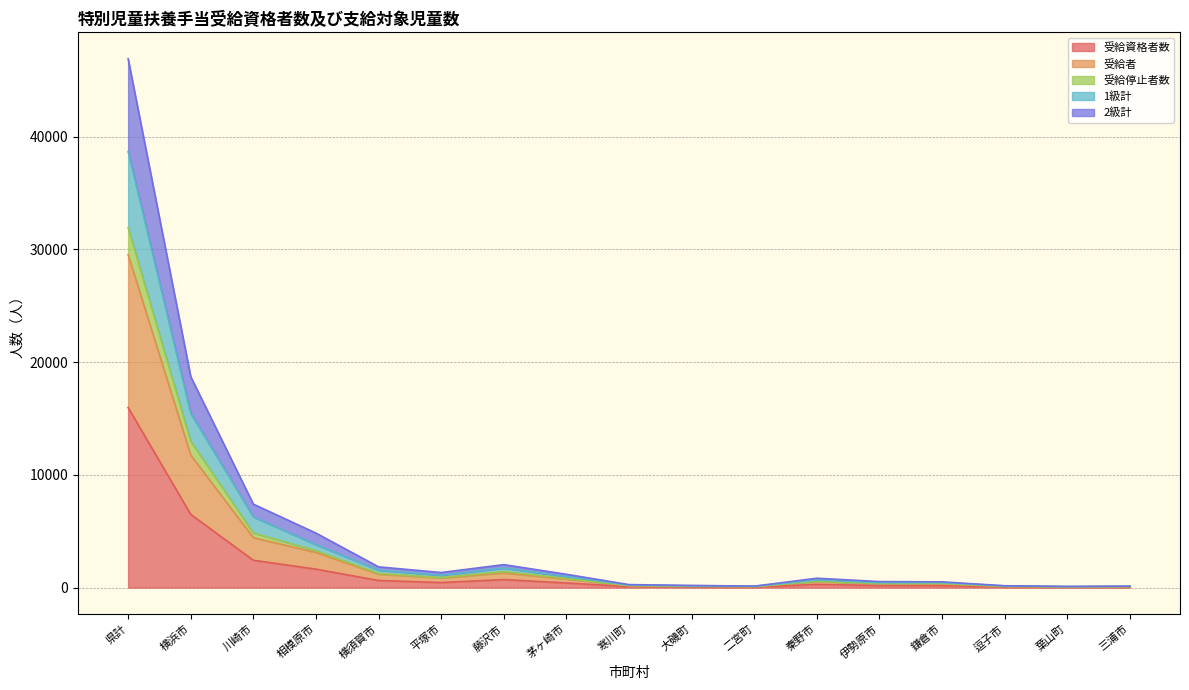

Which category has the lowest value across all series?

葉山町